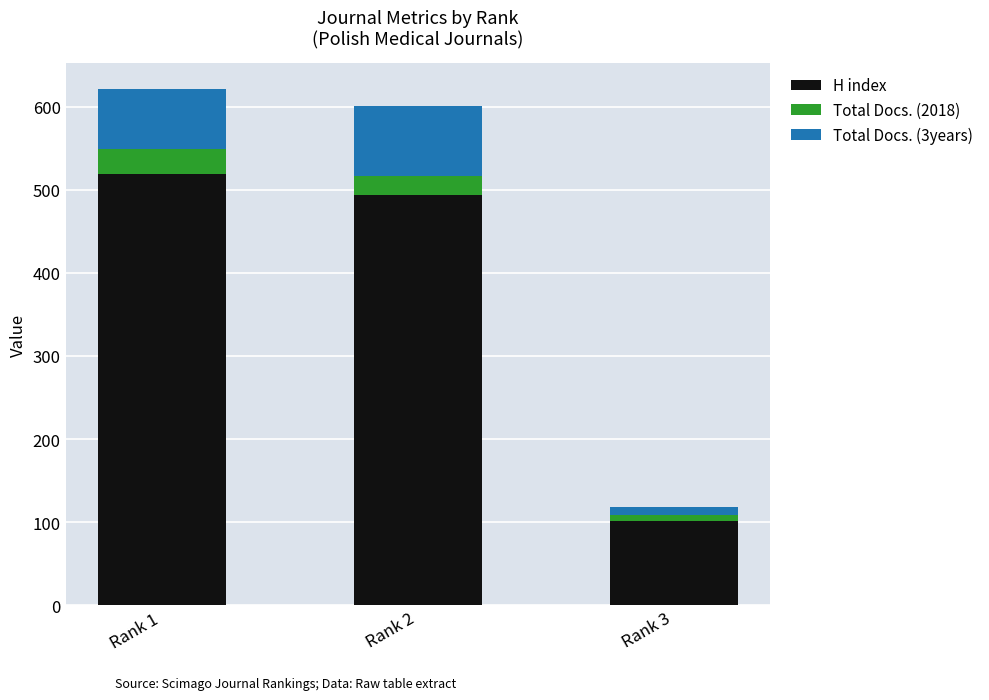

What is the total value across all series at Rank 1?

621